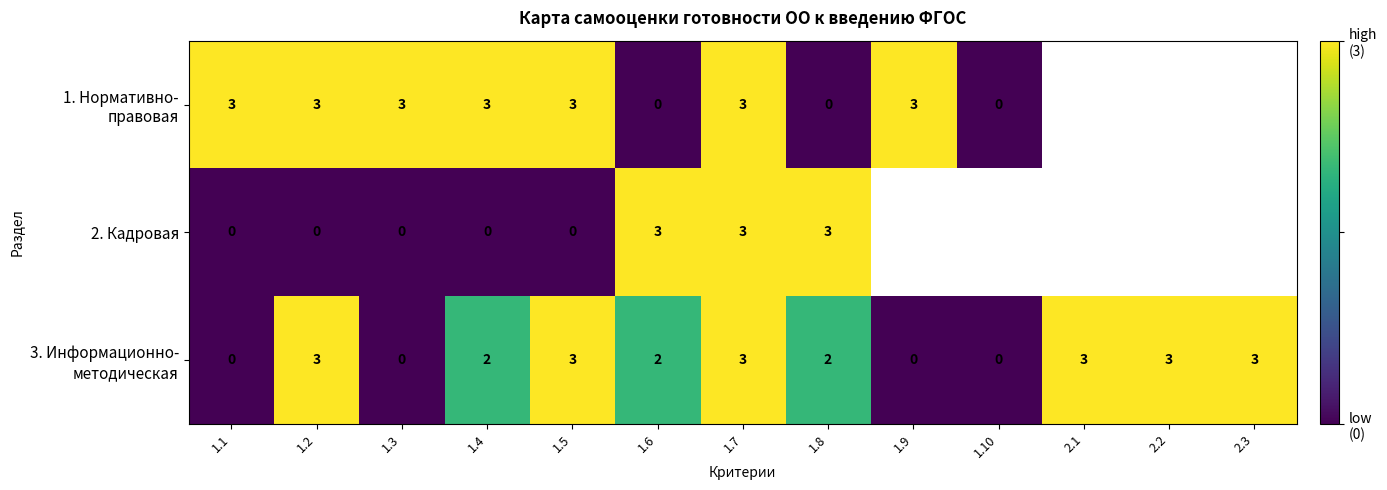

What is the total value across all series at 1.2?

6